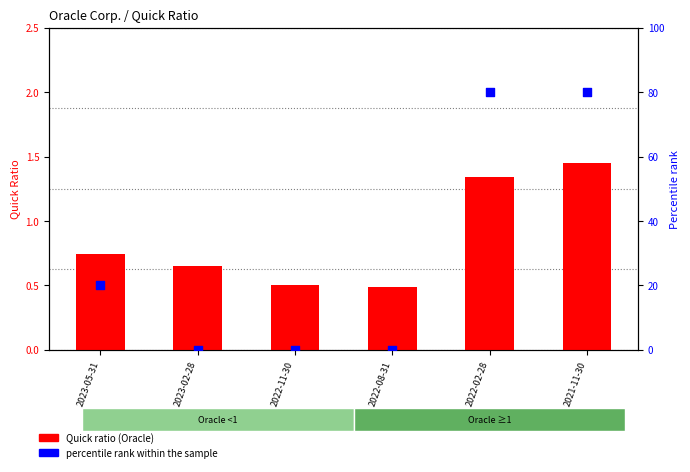

Which series contains the highest Y value?

percentile rank within the sample